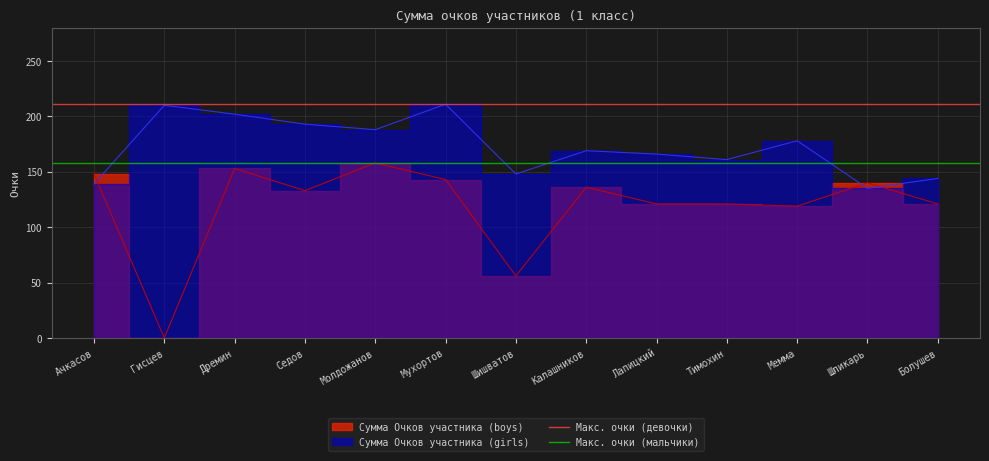

How many lines are shown in the chart?

2